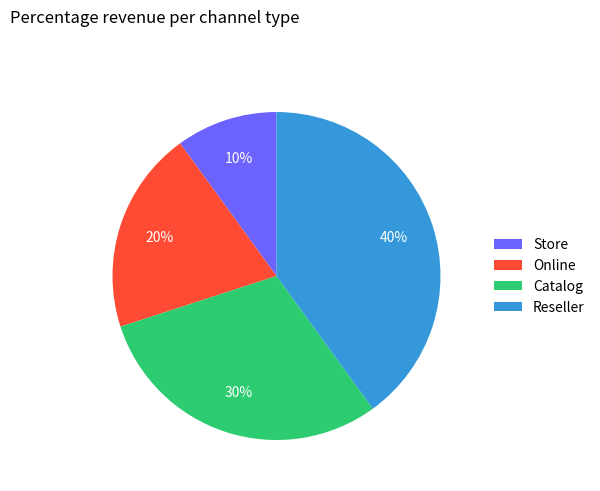

To the nearest percent, what percentage of the pie is Online?

20%